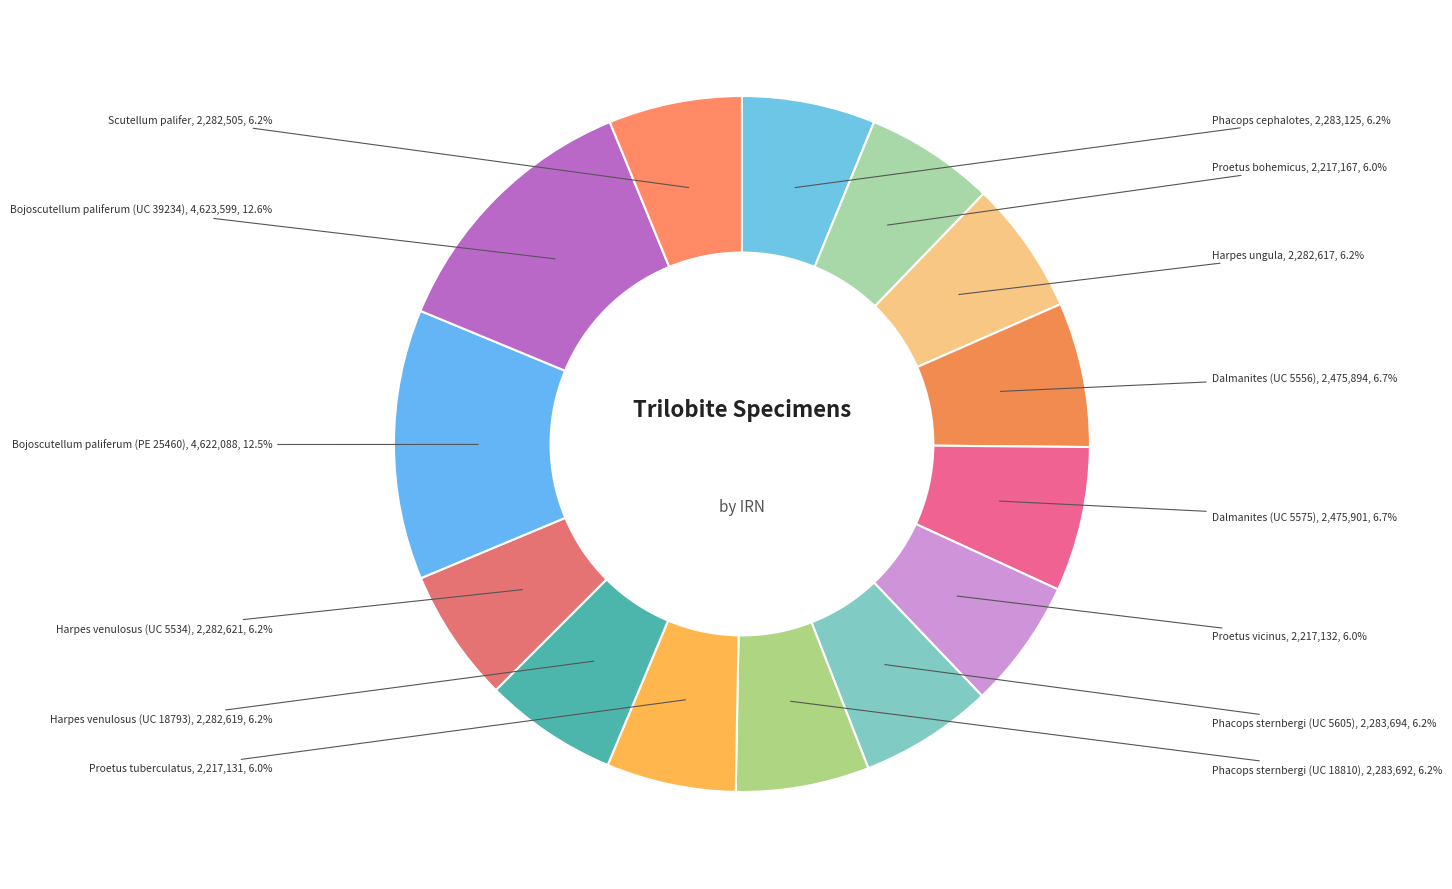

How many slices are in this pie chart?

14